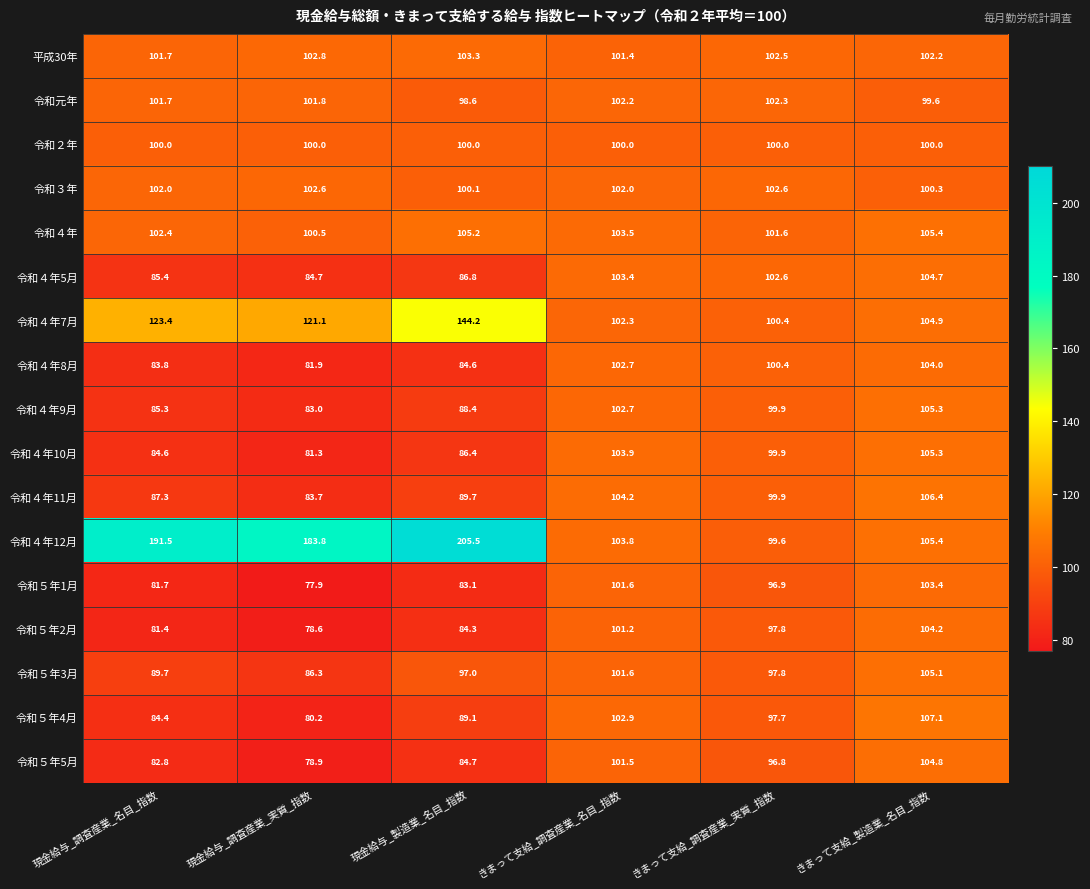

Where does the 令和５年2月 series first go above 97?

きまって支給_調査産業_名目_指数